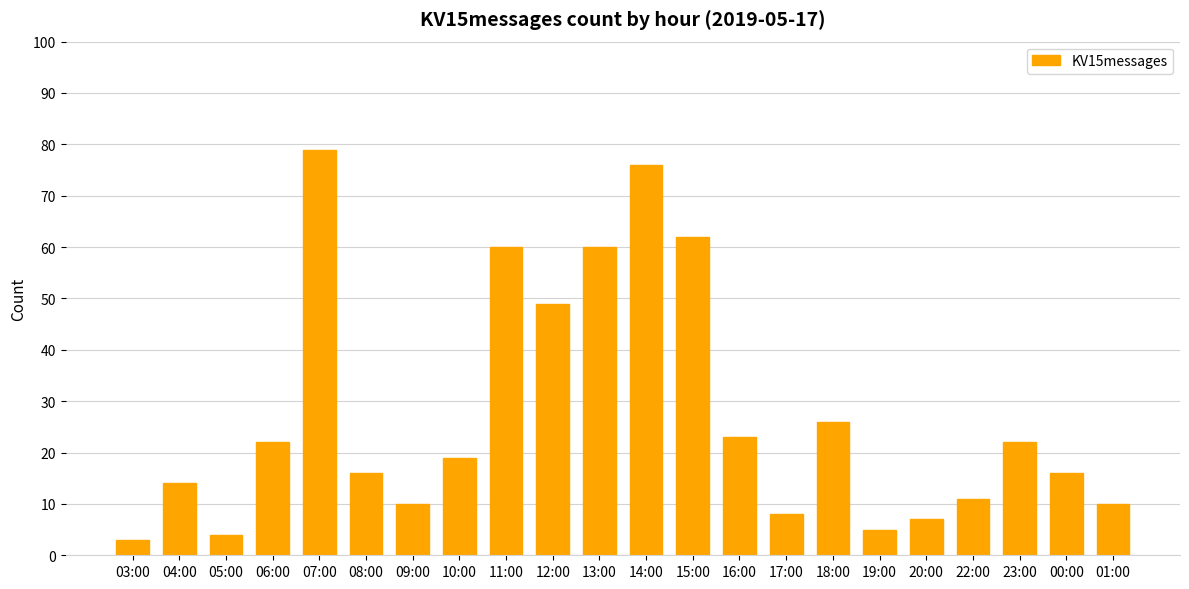

How many series are shown in this chart?

1